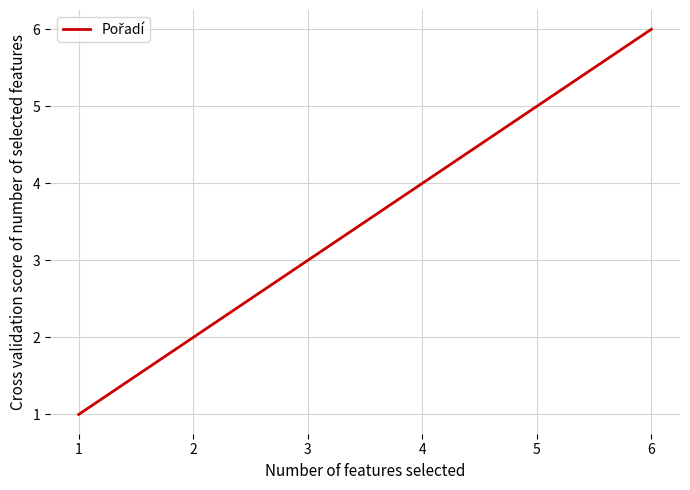

Count the number of categories in the chart.

6